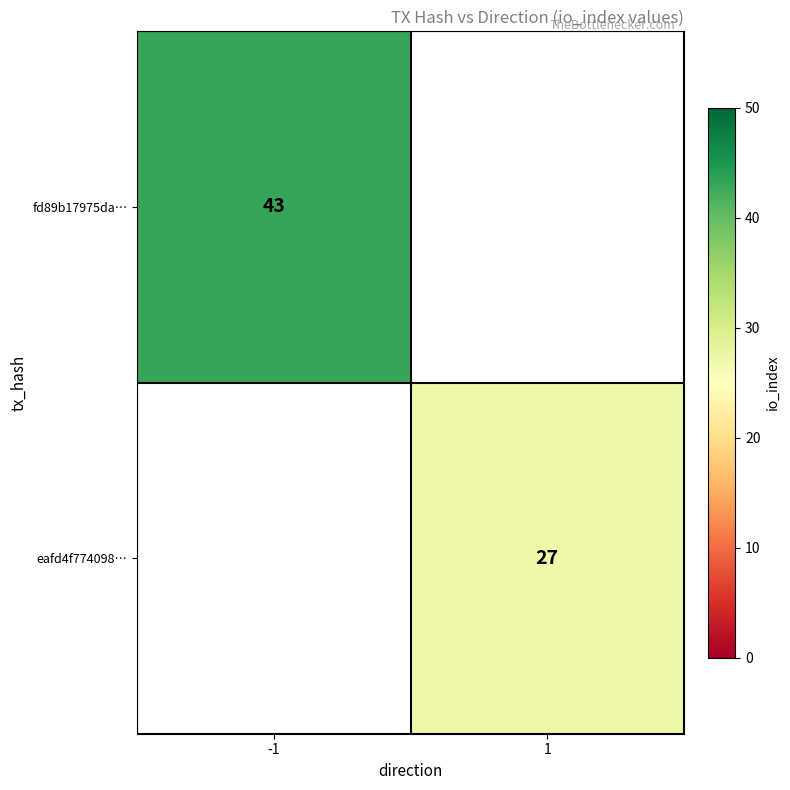

True or false: eafd4f774098… has a value of 27 at 1.

True